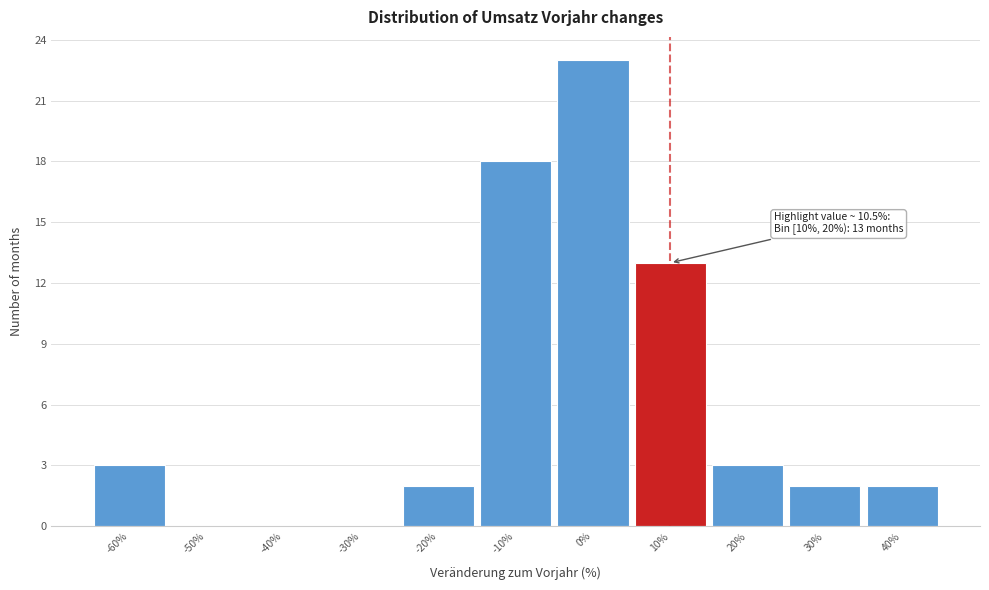

Reading left to right, what are all the values shown in this chart?

-60%=3	-50%=0	-40%=0	-30%=0	-20%=2	-10%=18	0%=23	10%=13	20%=3	30%=2	40%=2